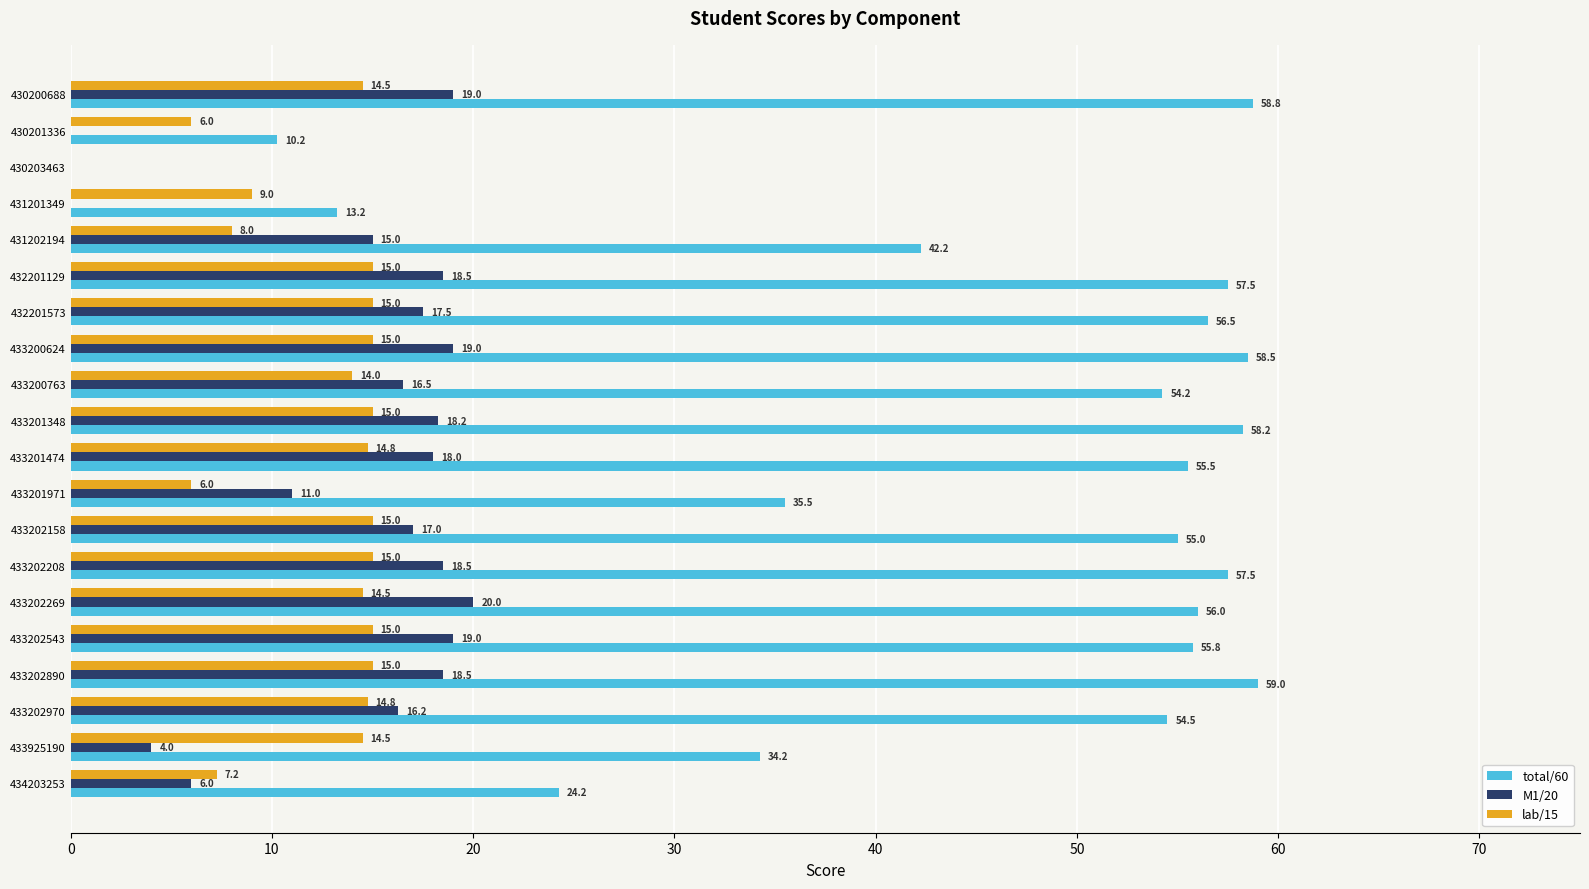

How many positive values does the lab/15 series have?

19